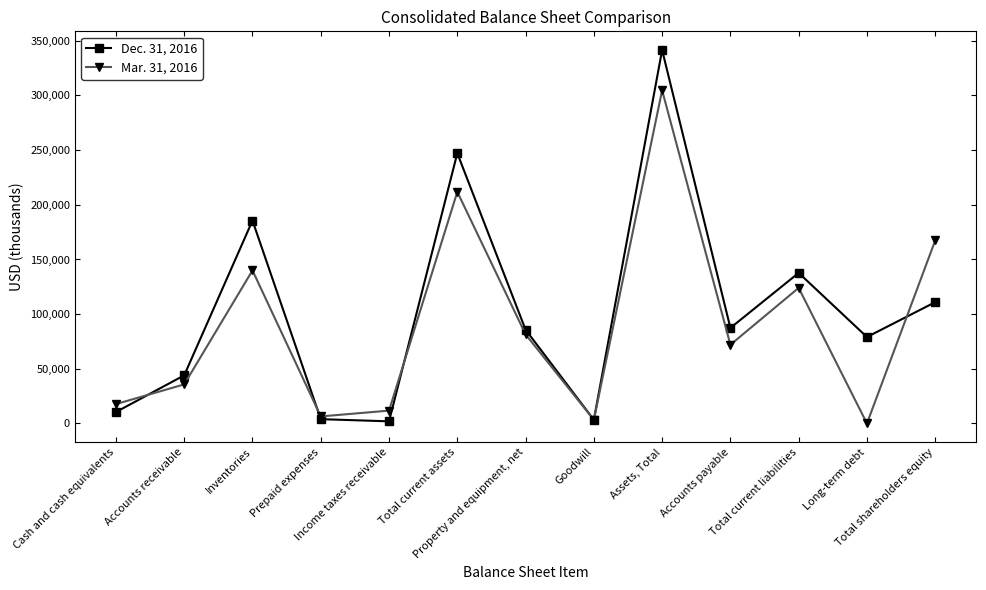

At which category does Mar. 31, 2016 reach its first local valley?

Prepaid expenses